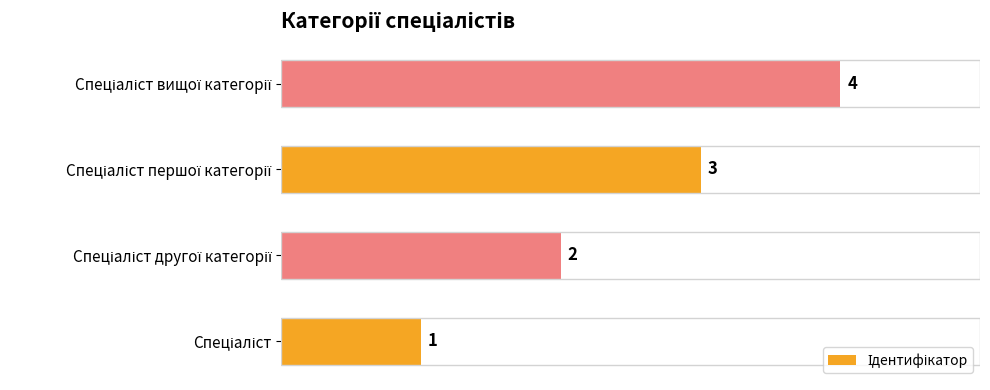

What is the greatest value displayed?

4